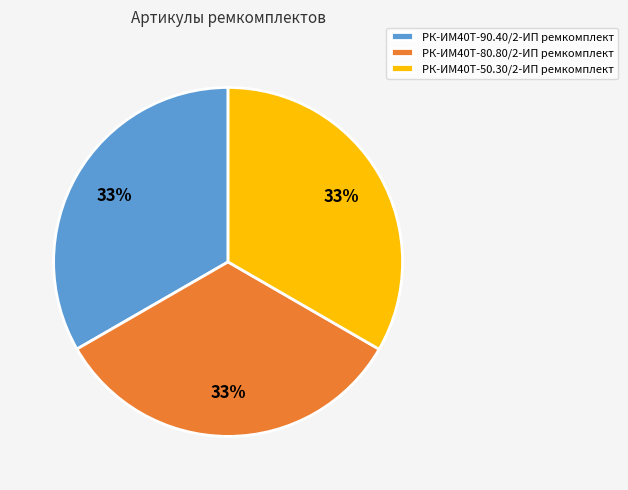

Combined, do РК-ИМ40T-90.40/2-ИП ремкомплект and РК-ИМ40T-80.80/2-ИП ремкомплект account for over 50%?

Yes